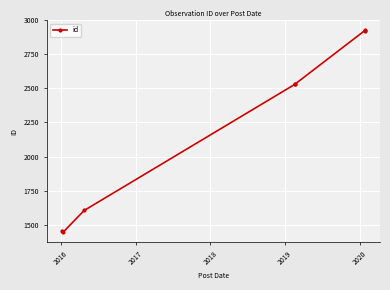

What is the smallest value displayed?

1446